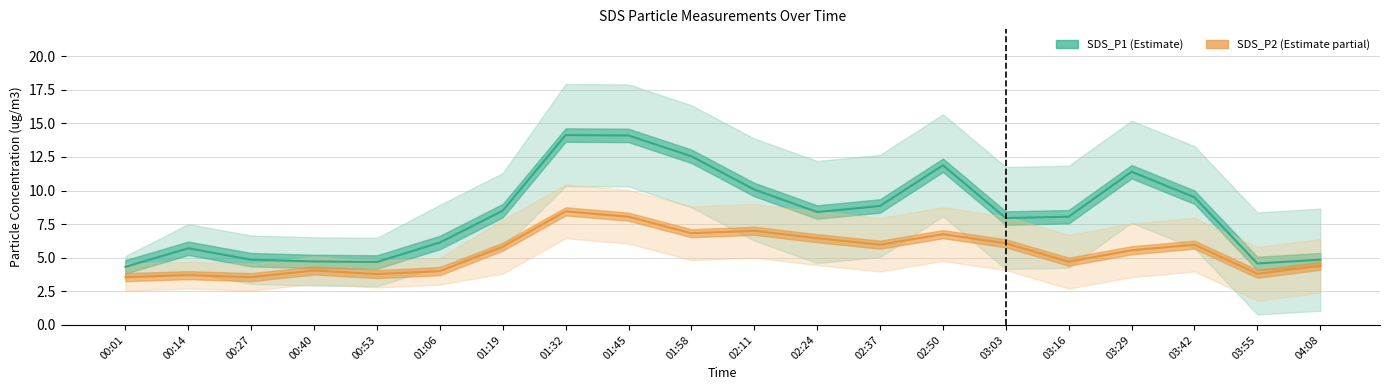

What is the approximate value of SDS_P1 at 03:42?

9.5